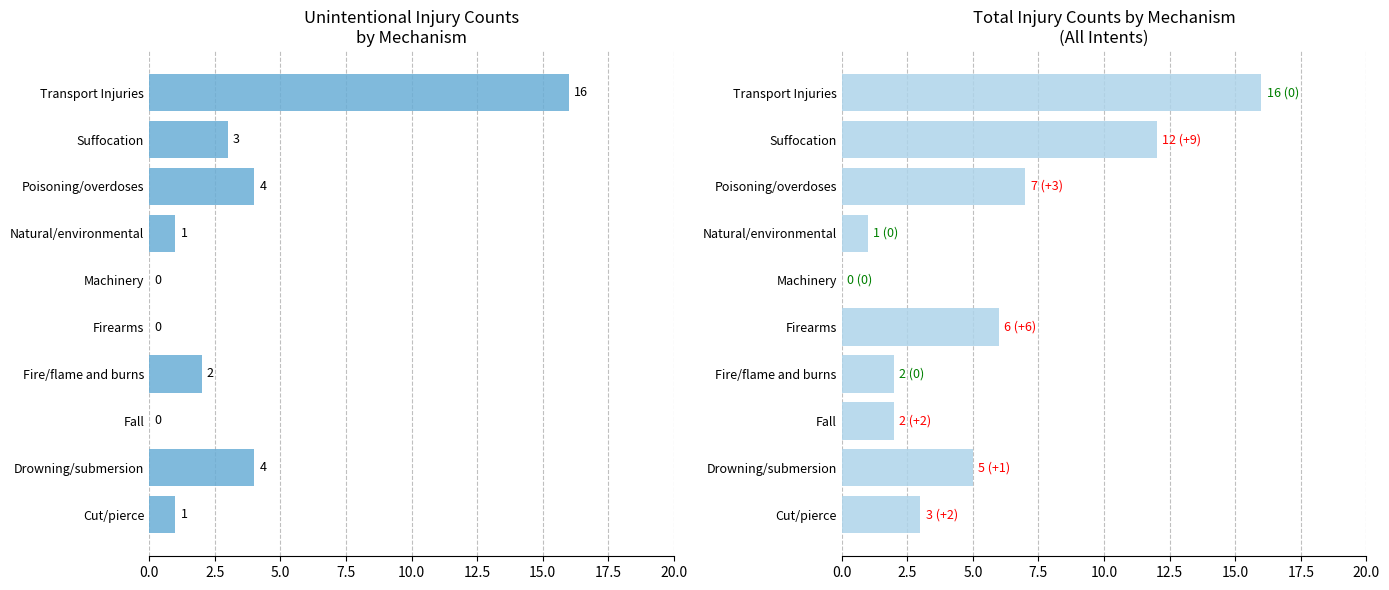

What are all the series names shown in the legend?

Unintentional, Total Counts